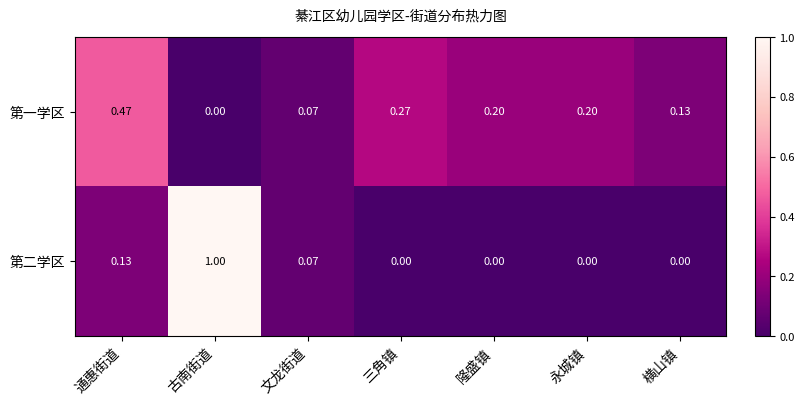

At which label is 第一学区 closest to 0?

古南街道